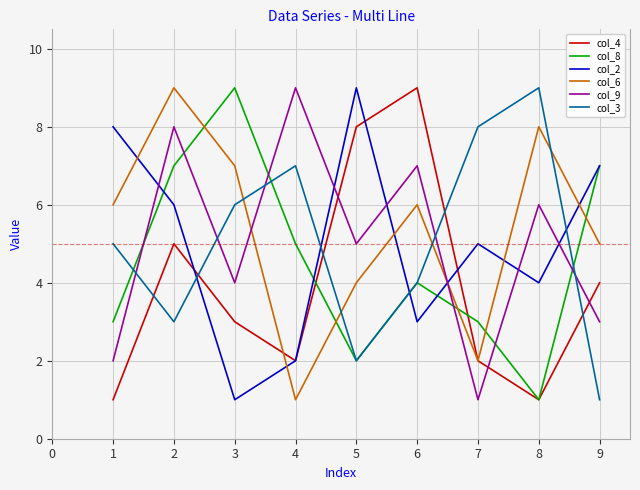

Where do col_6 and col_8 first cross each other?

2 and 3